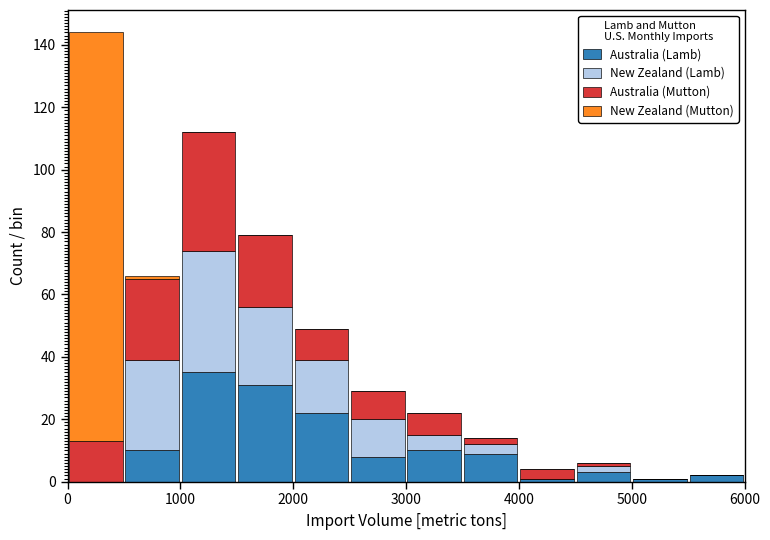

Which range on the x-axis has the tallest stacked bar (by total height)?

0 to 500